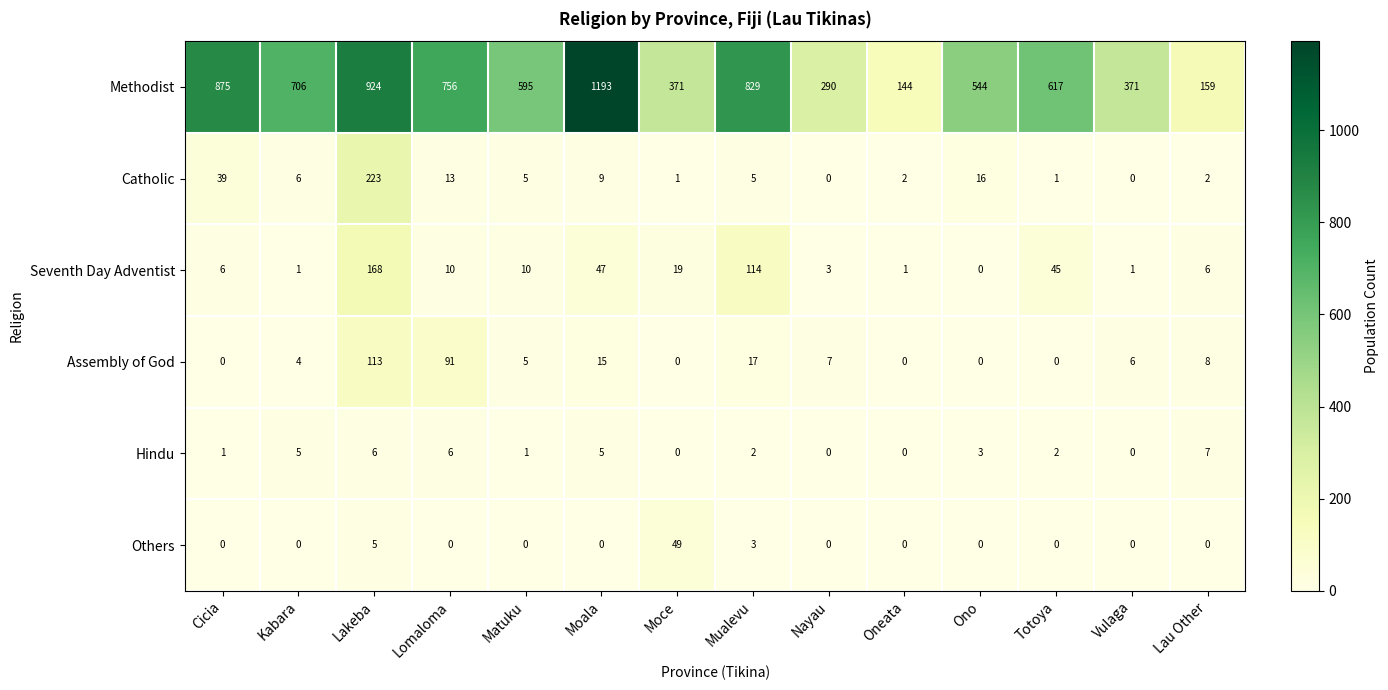

At which category is the sum across all series the highest?

Lakeba